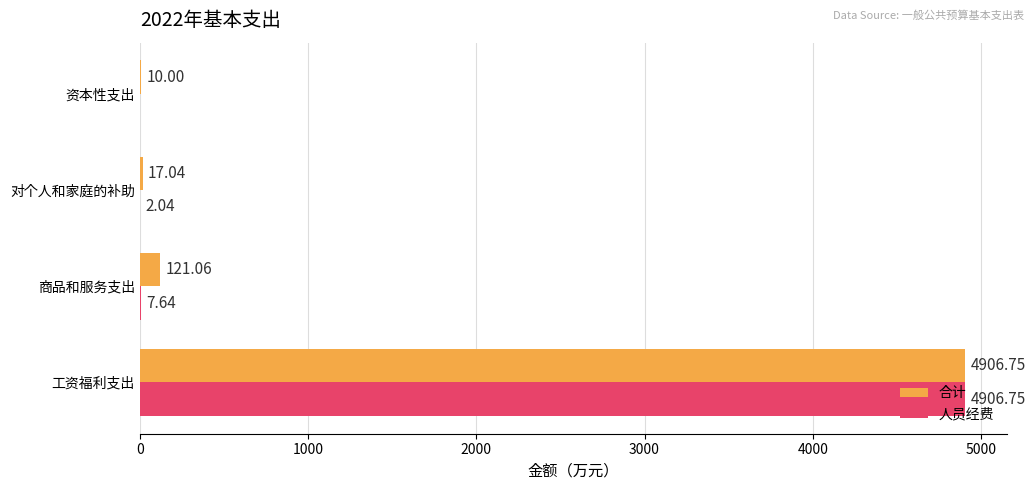

At which label does 人员经费 reach its peak?

工资福利支出